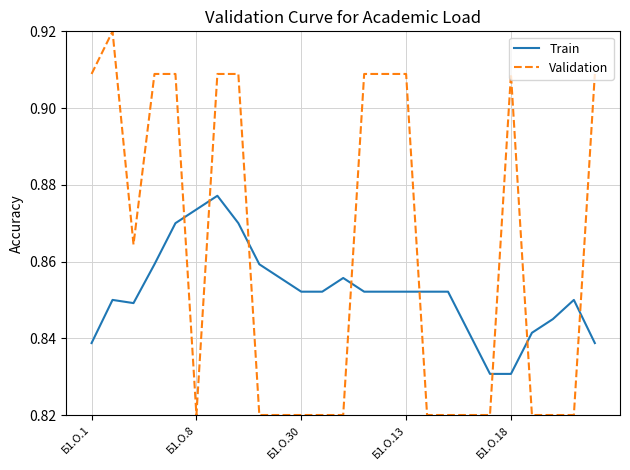

Which series has the largest range (max minus min)?

Validation